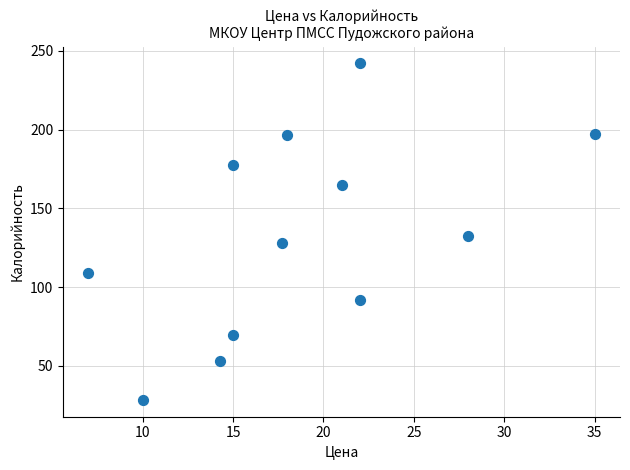

What Y value in the scatter plot is closest to 135?

132.4